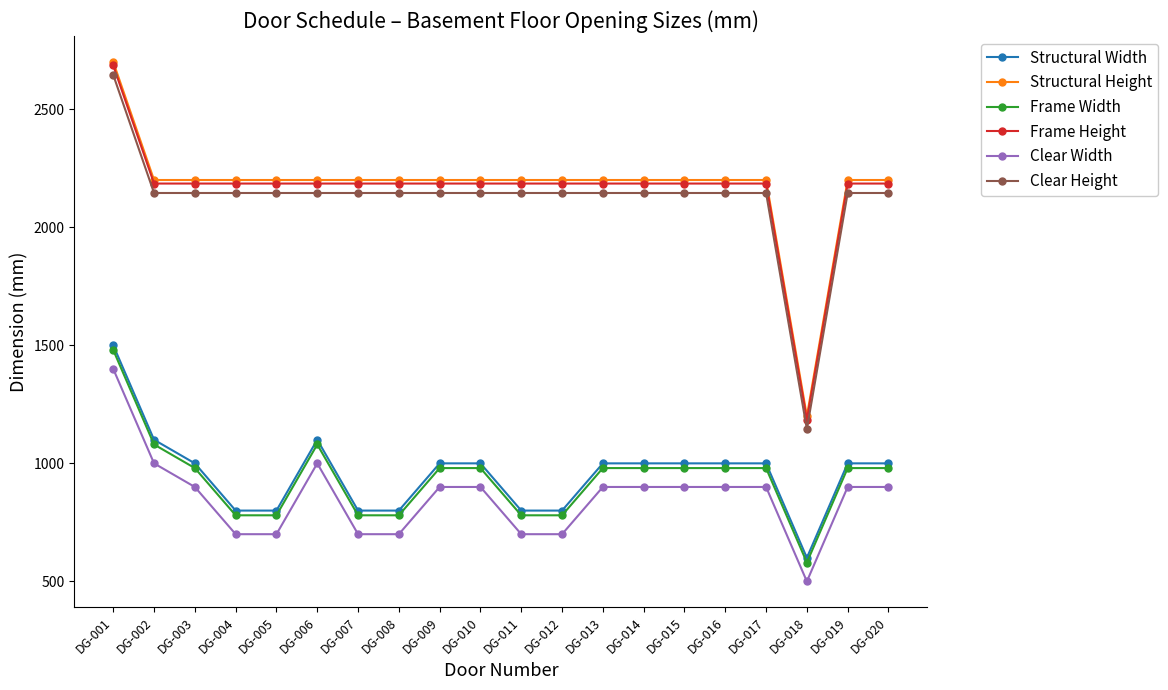

What is the minimum value for Clear Width?

500